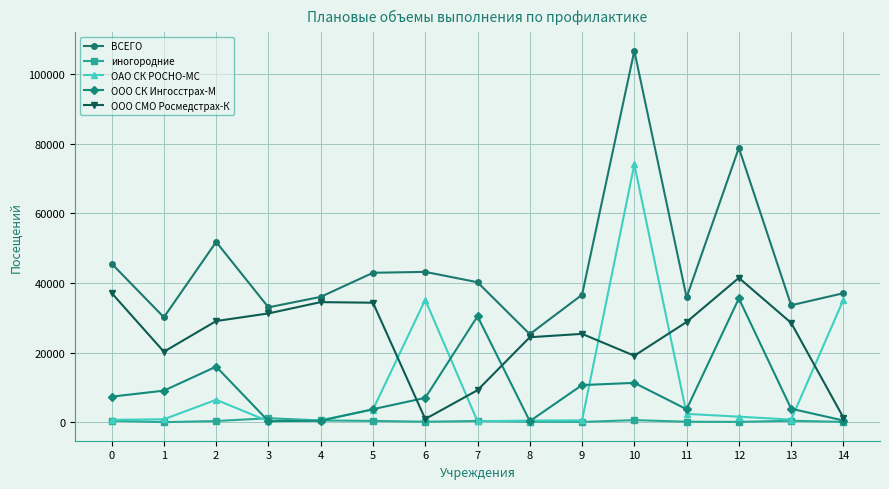

What is the total value across all series at 0?

91045